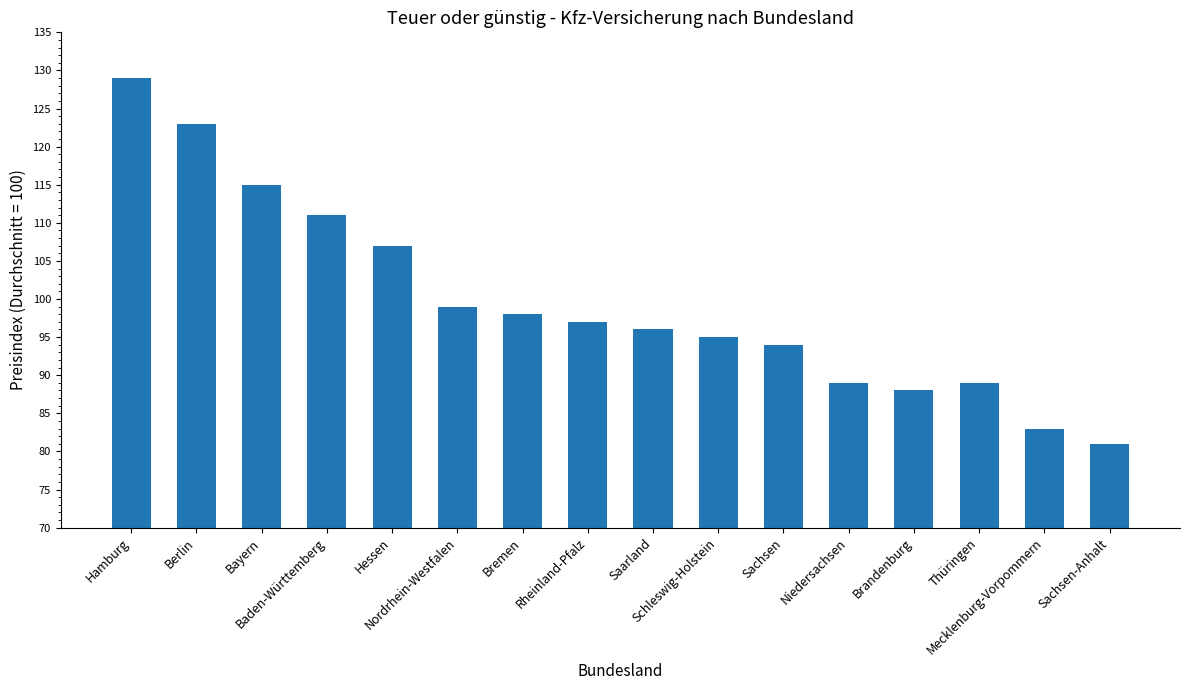

What is the value of the 4th bar from the left?

111